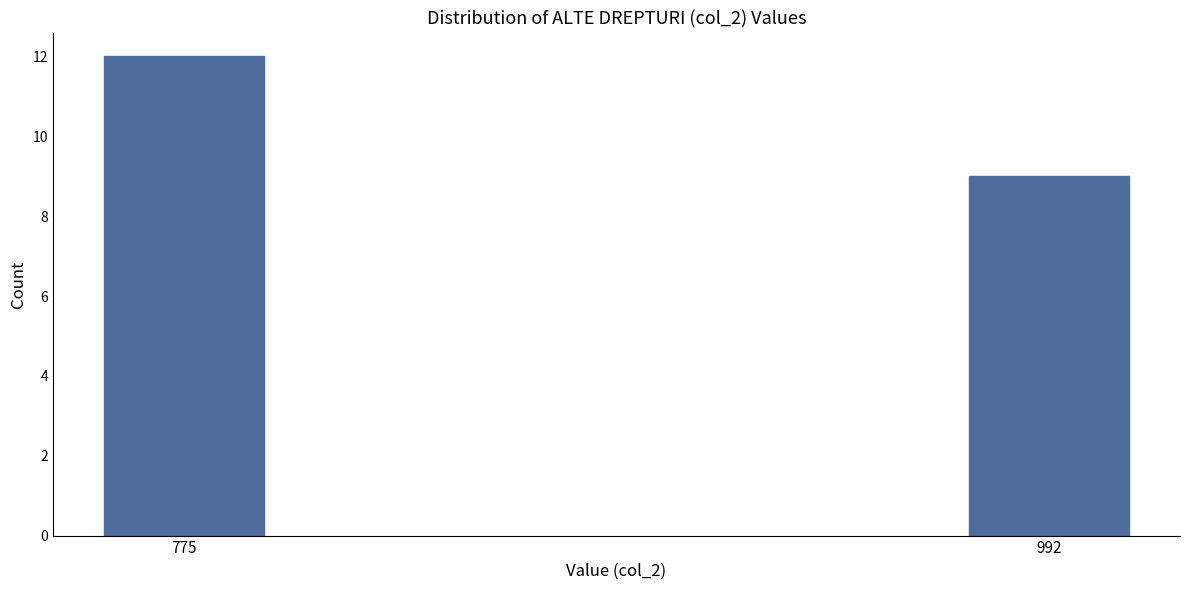

Reading left to right, transcribe all the data shown in this chart.

12	9